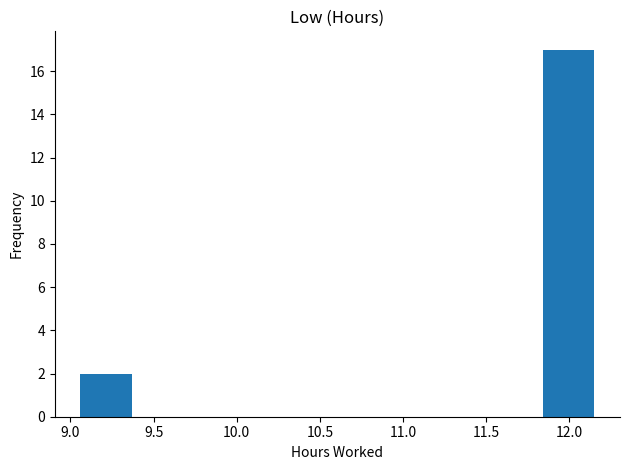

Which range on the x-axis has the tallest bar?

11.85 to 12.15